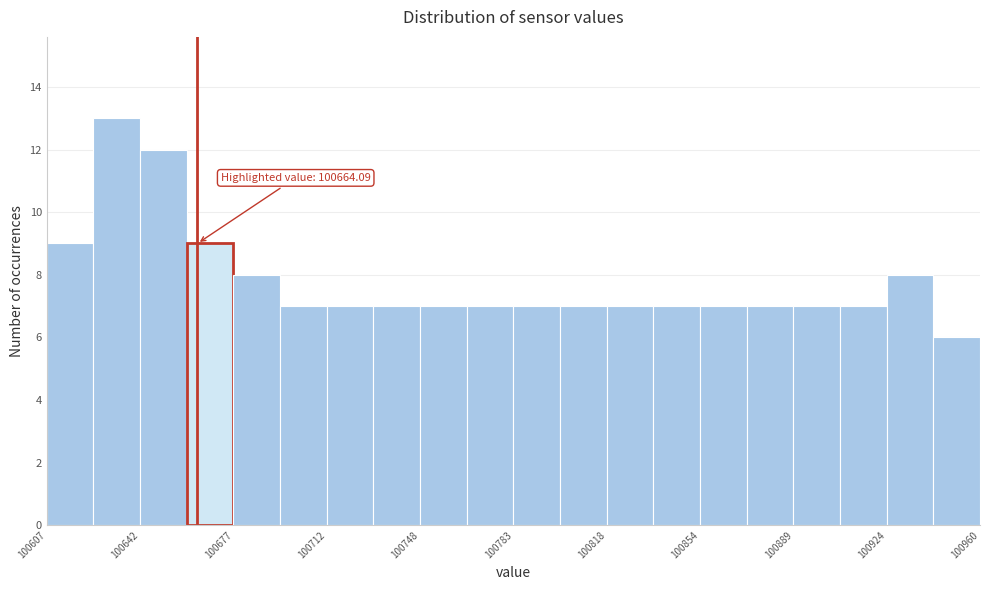

Read against the x-axis, roughly where is the centre of the tallest bar?

100635